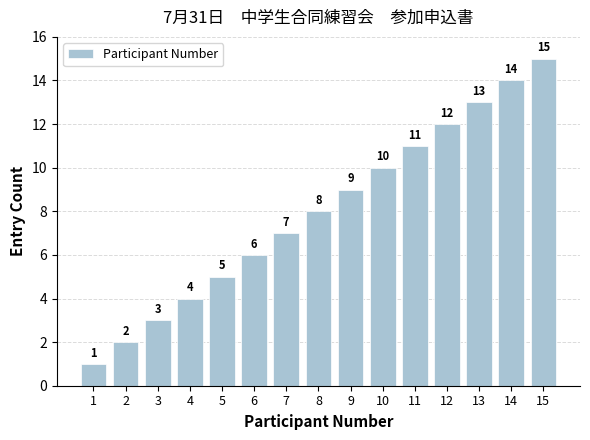

What is the approximate value at 13, to the nearest 5?

15